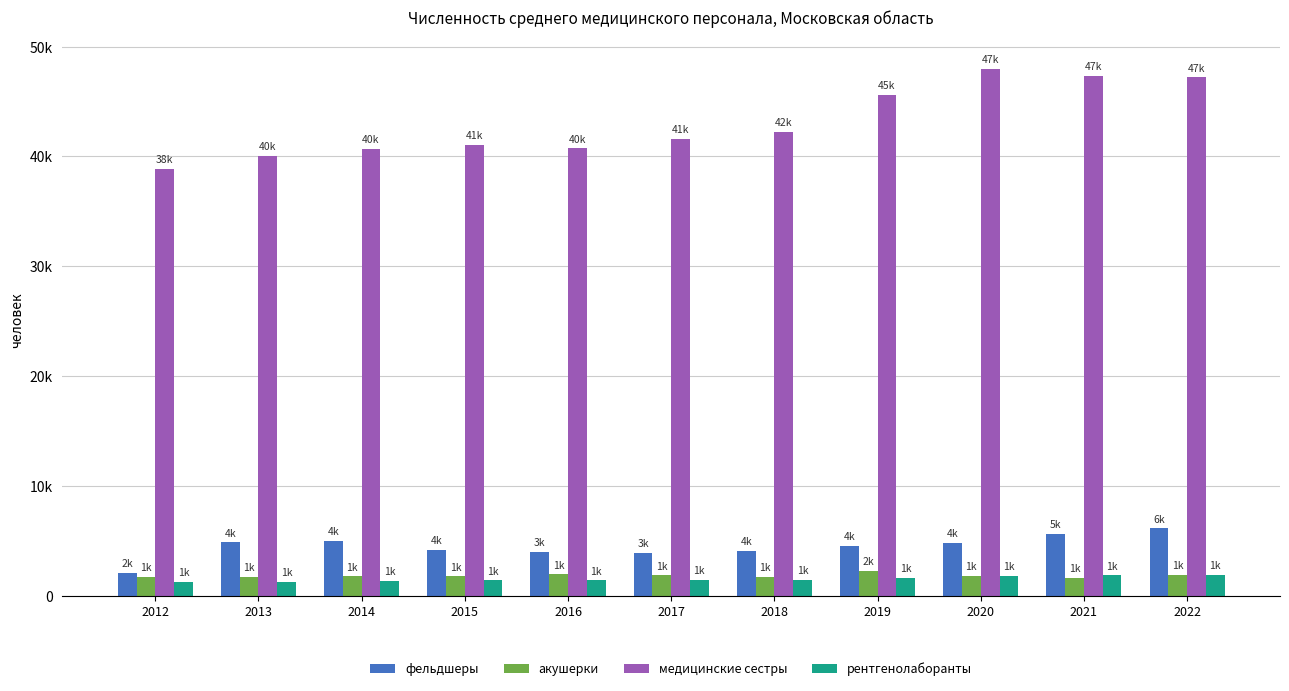

List the series in order of their peak value, lowest first.

рентгенолаборанты, акушерки, фельдшеры, медицинские сестры